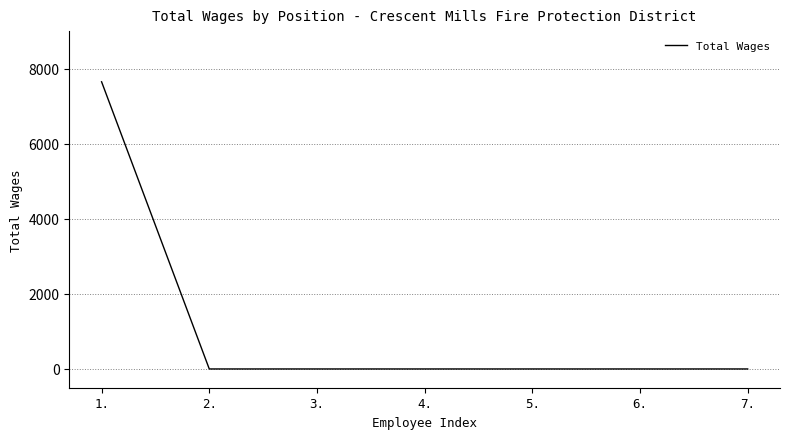

The chart shows a value of -4524 at 6.. True or false?

False